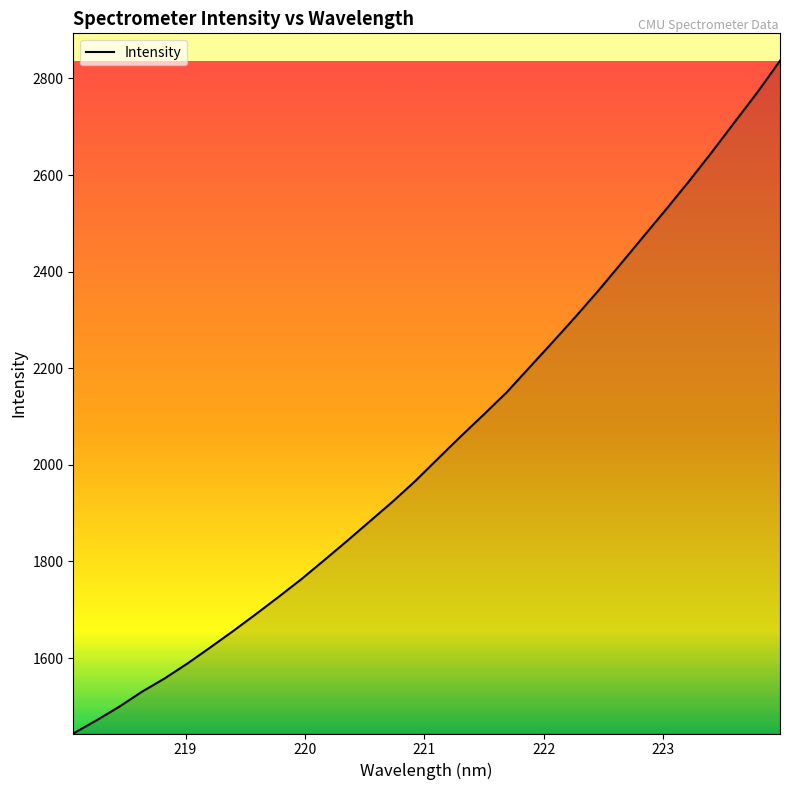

How many categories are shown in the chart?

32